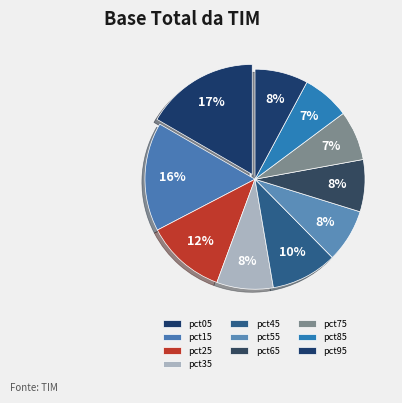

Count the number of slices in the pie.

10